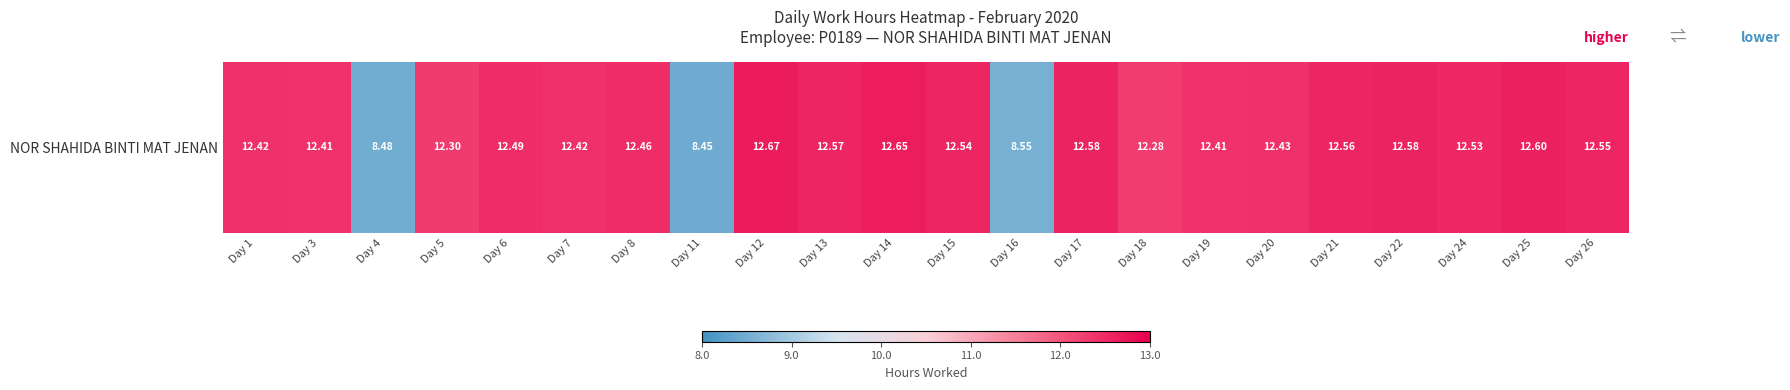

Reading right to left, list all the values displayed in this chart.

Day 26=12.6	Day 25=12.6	Day 24=12.5	Day 22=12.6	Day 21=12.6	Day 20=12.4	Day 19=12.4	Day 18=12.3	Day 17=12.6	Day 16=8.6	Day 15=12.5	Day 14=12.7	Day 13=12.6	Day 12=12.7	Day 11=8.4	Day 8=12.5	Day 7=12.4	Day 6=12.5	Day 5=12.3	Day 4=8.5	Day 3=12.4	Day 1=12.4